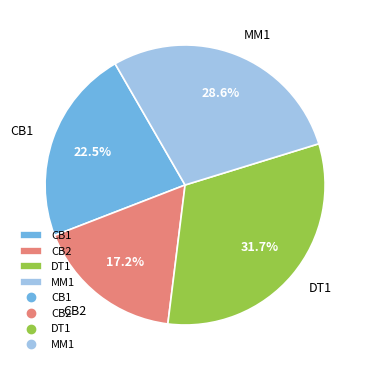

To the nearest percent, what percentage of the pie is CB2?

17%